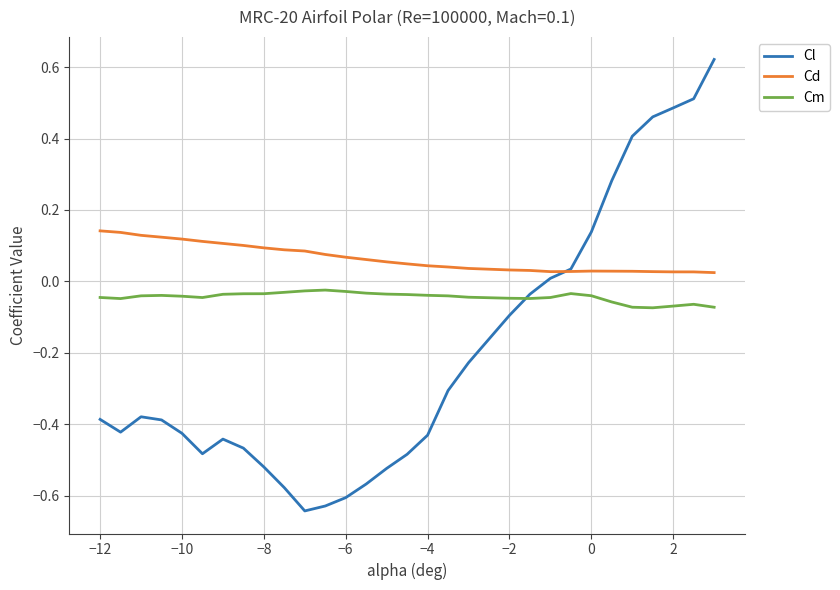

Which series has the largest total across all categories?

Cd